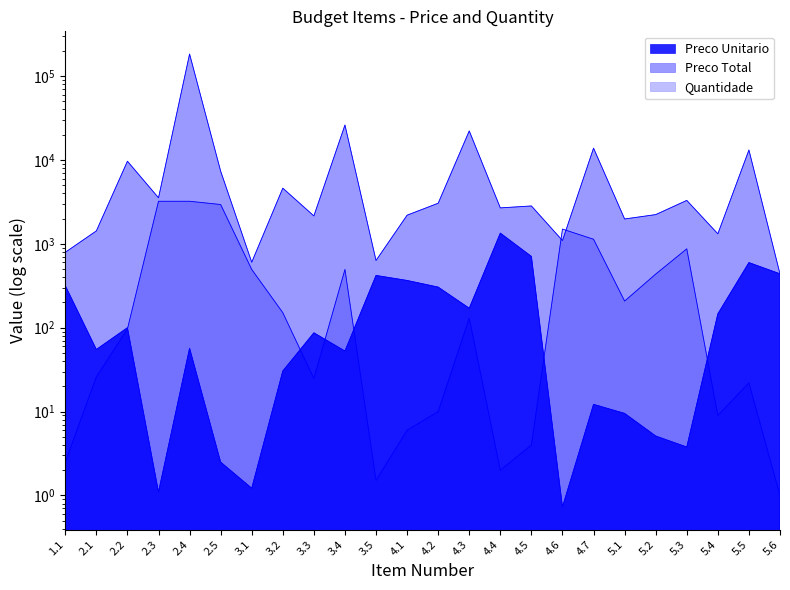

What is the difference between the Preco Total values at 4.5 and 2.5?

4530.1